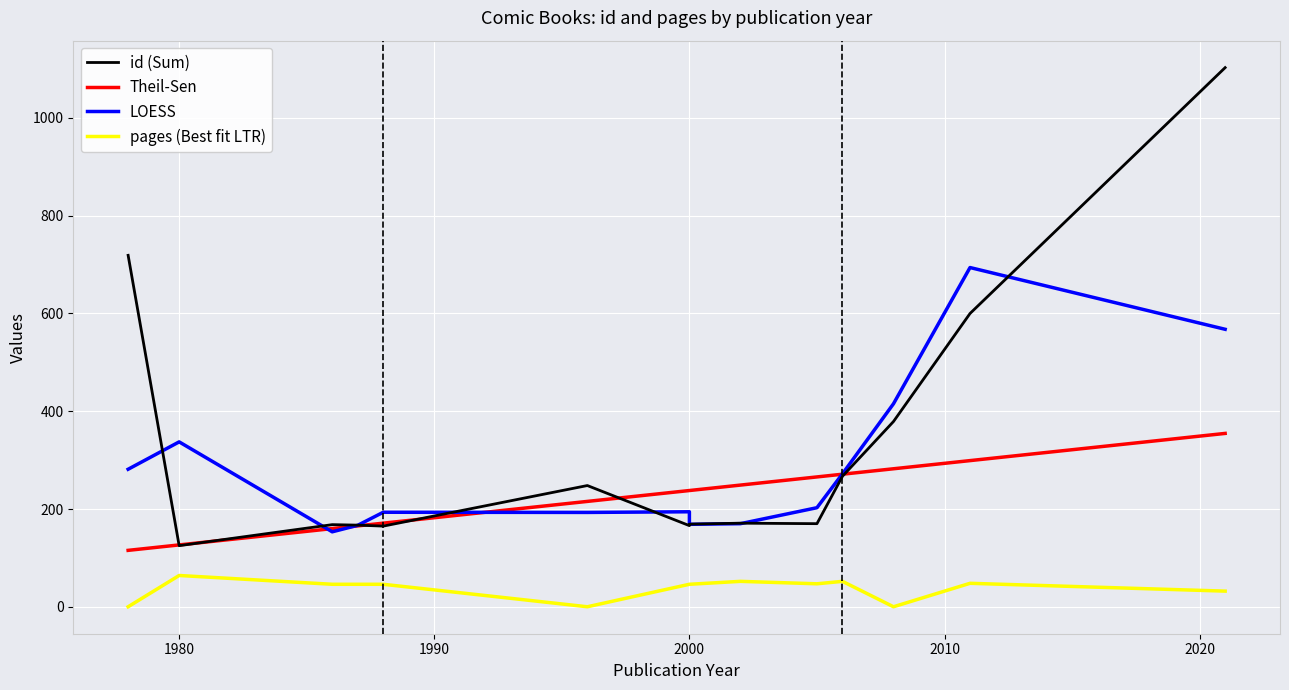

True or false: pages (Best fit LTR) and id (Sum) intersect in this chart.

False